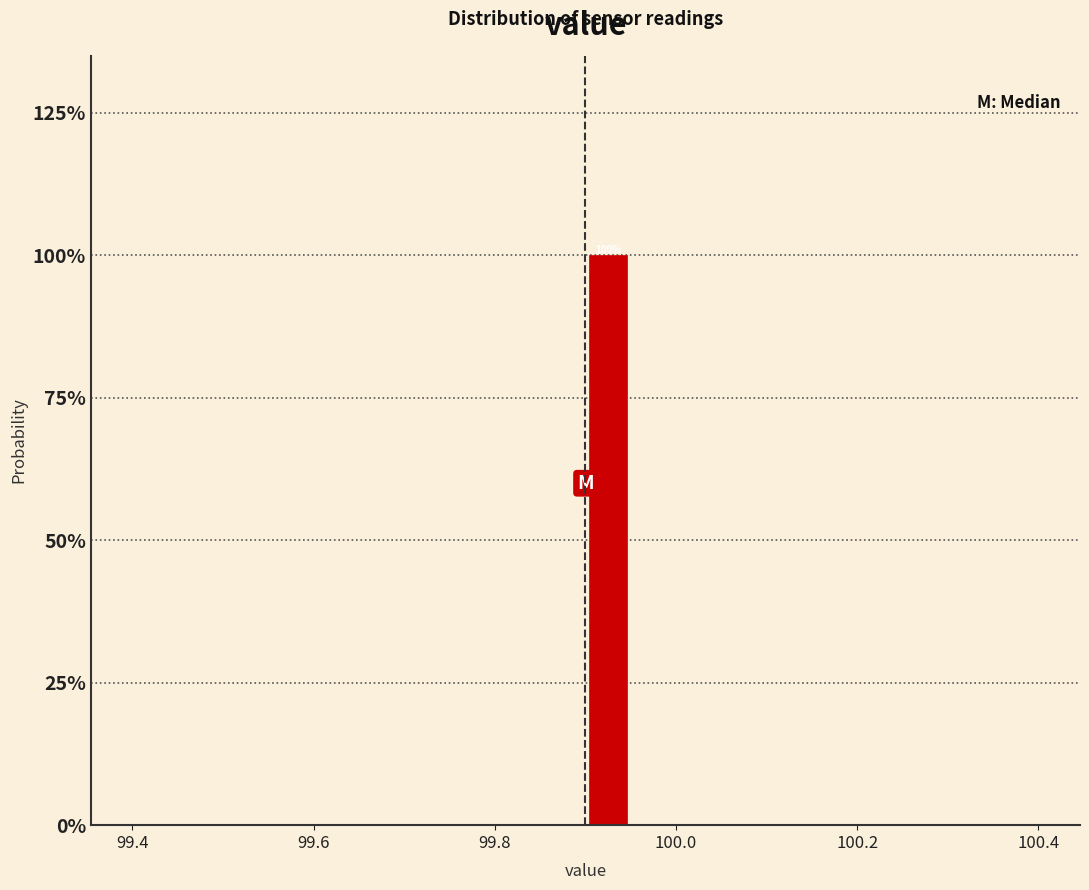

Read against the x-axis, roughly where is the centre of the tallest bar?

99.92